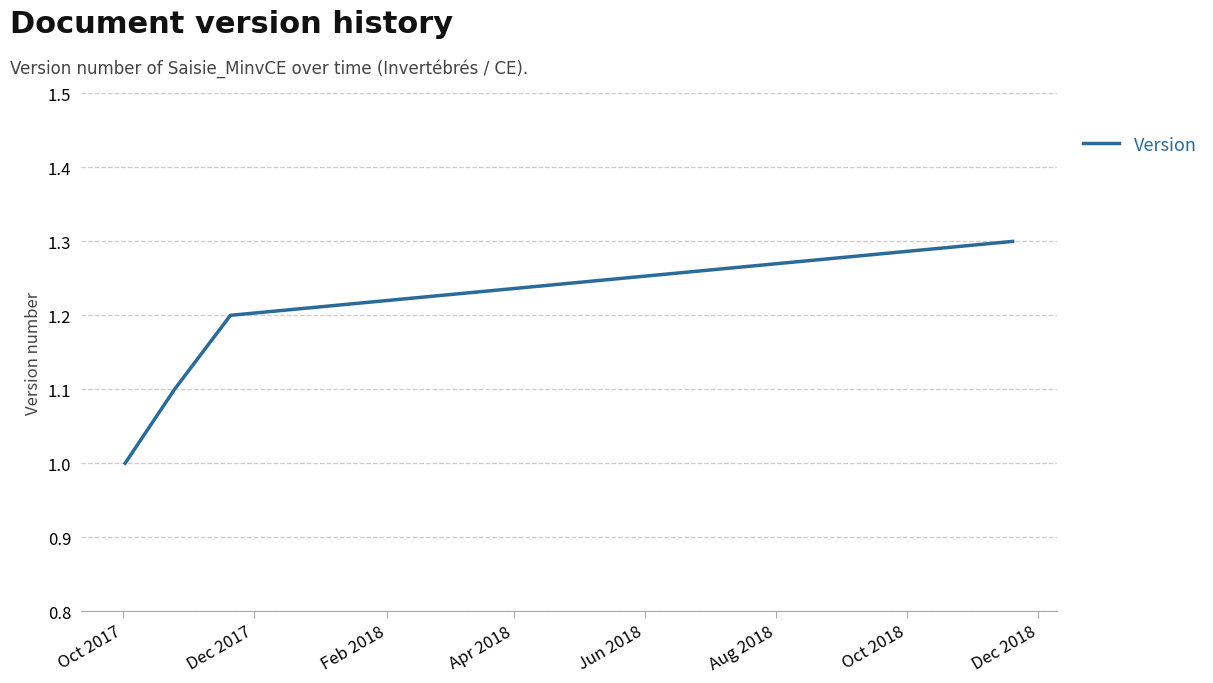

True or false: there are more than 2 points higher than both neighbors.

False